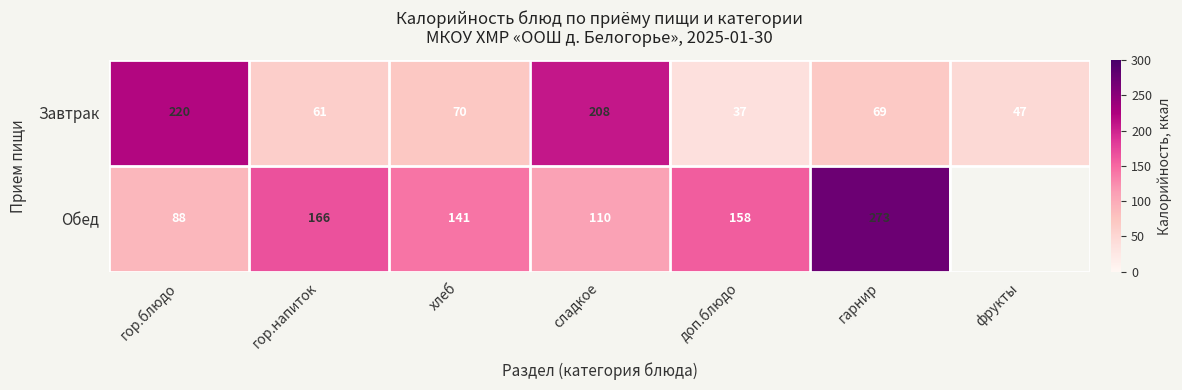

True or false: Обед has a value of 75.6 at хлеб.

False